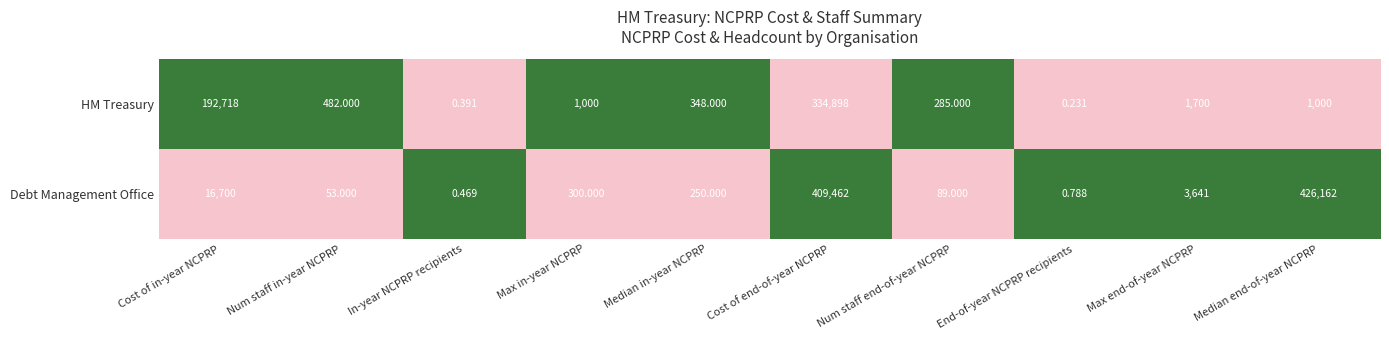

Which series has the largest range (max minus min)?

Debt Management Office